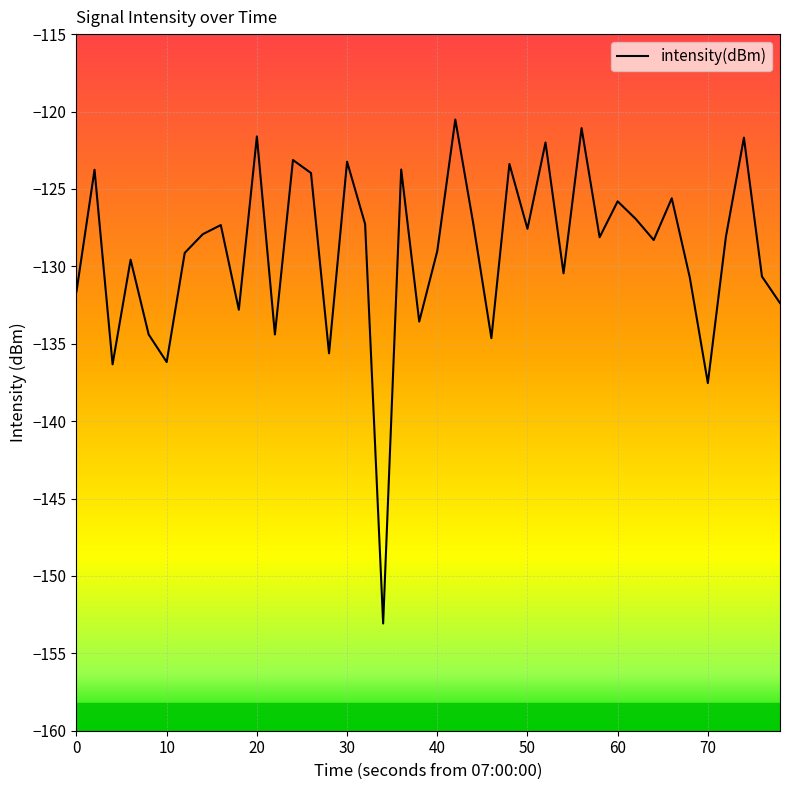

What is the difference between the maximum and minimum values?

32.6